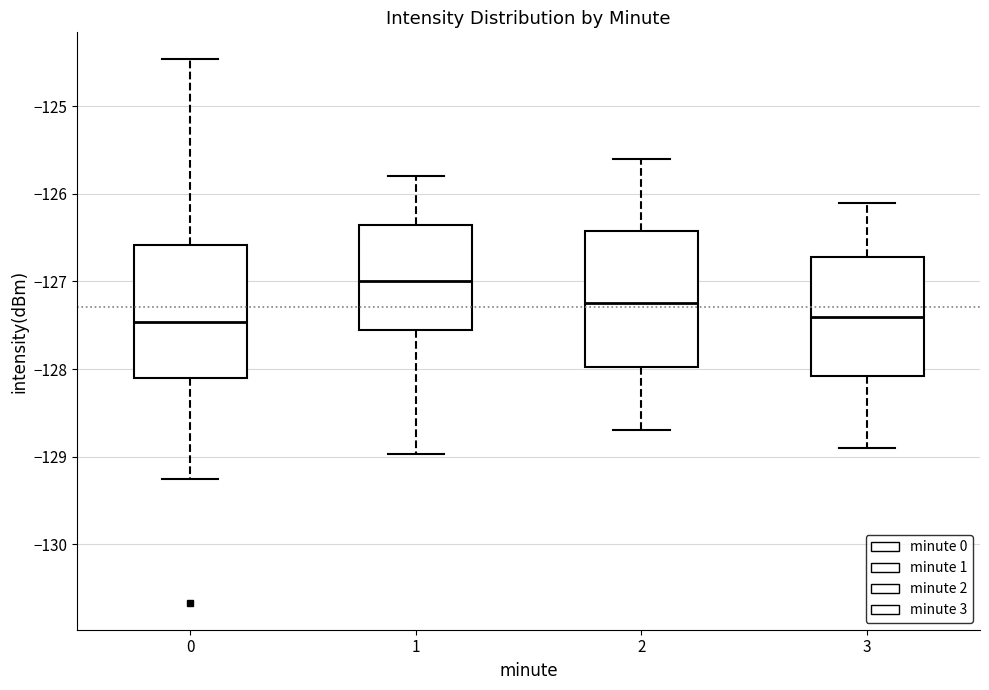

Reading left to right, transcribe this box plot: for each box, give where its median line is, the range the box spans, and where its two whiskers end, as read against the y-axis. The values are not printed on the chart, so give them approximately, as read against the axis.

0: median -127.5, box -128.1 to -126.6, whiskers -129.3 to -124.5
1: median -127.0, box -127.5 to -126.3, whiskers -129.0 to -125.8
2: median -127.2, box -128.0 to -126.4, whiskers -128.7 to -125.6
3: median -127.4, box -128.1 to -126.7, whiskers -128.9 to -126.1